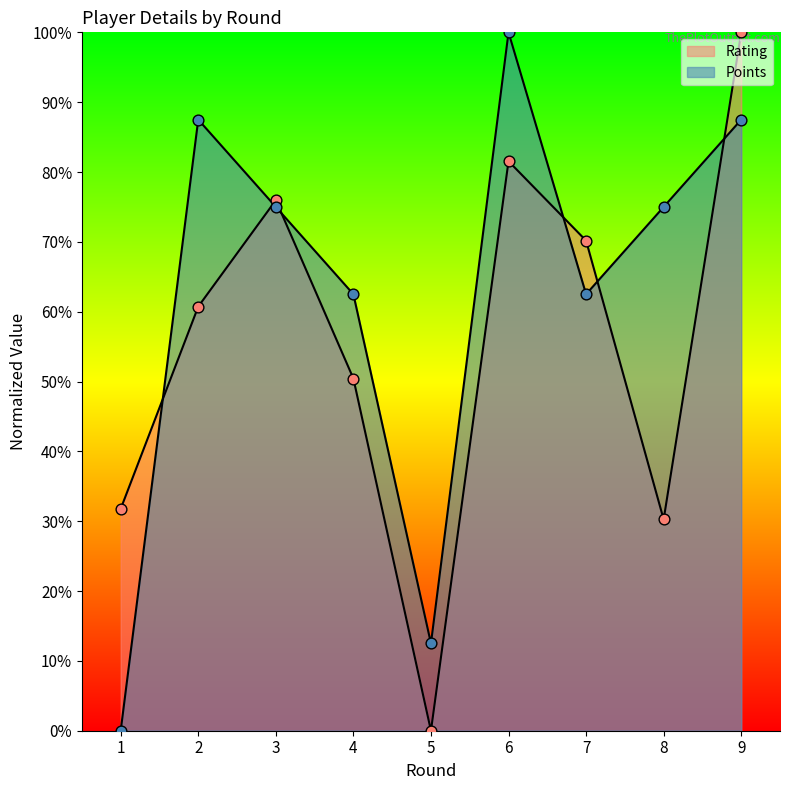

At which category is the sum across all series the highest?

9